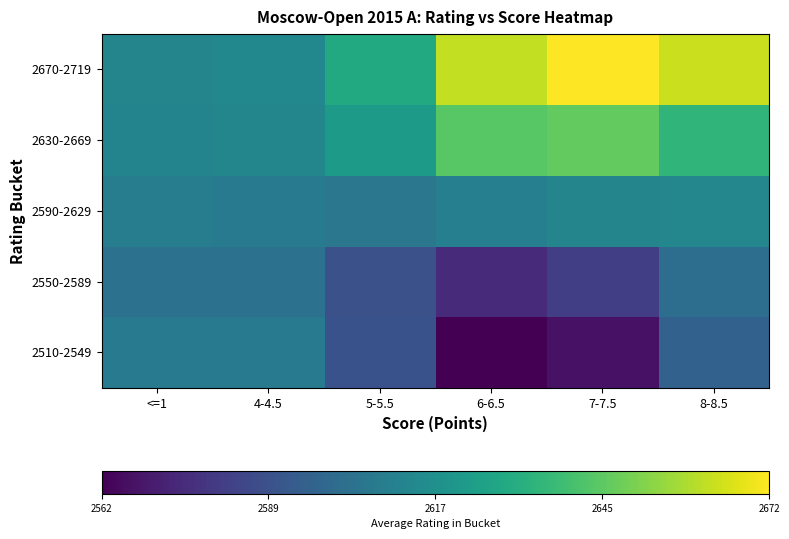

What is the total value across all series at <=1?

13042.3